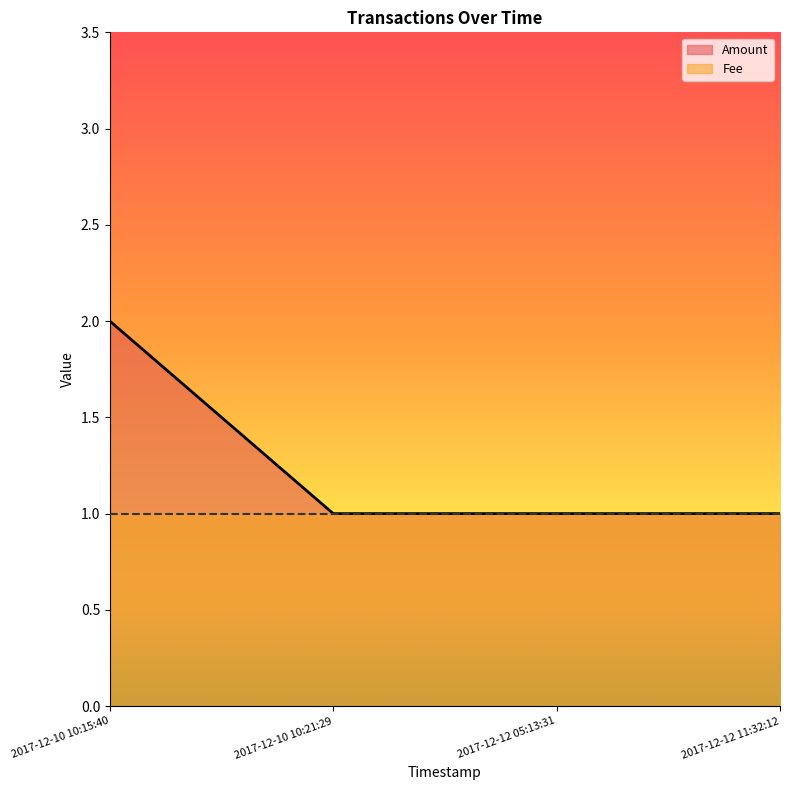

Reading right to left, transcribe all the data shown in this chart.

1	1	1	2